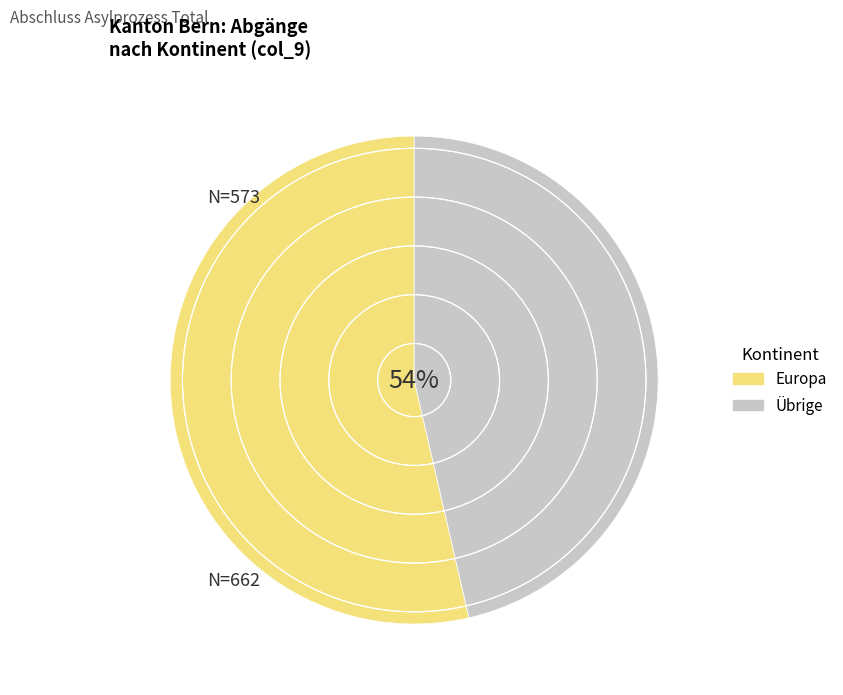

What is the majority slice?

Europa